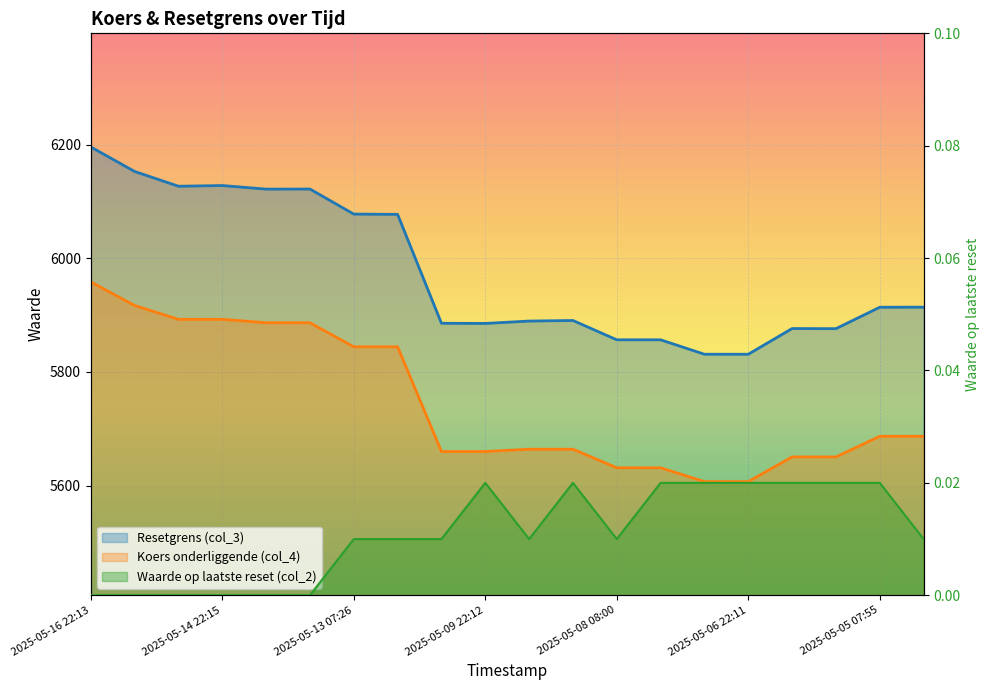

What is the label of the 20th point from the right?

2025-05-16 22:13